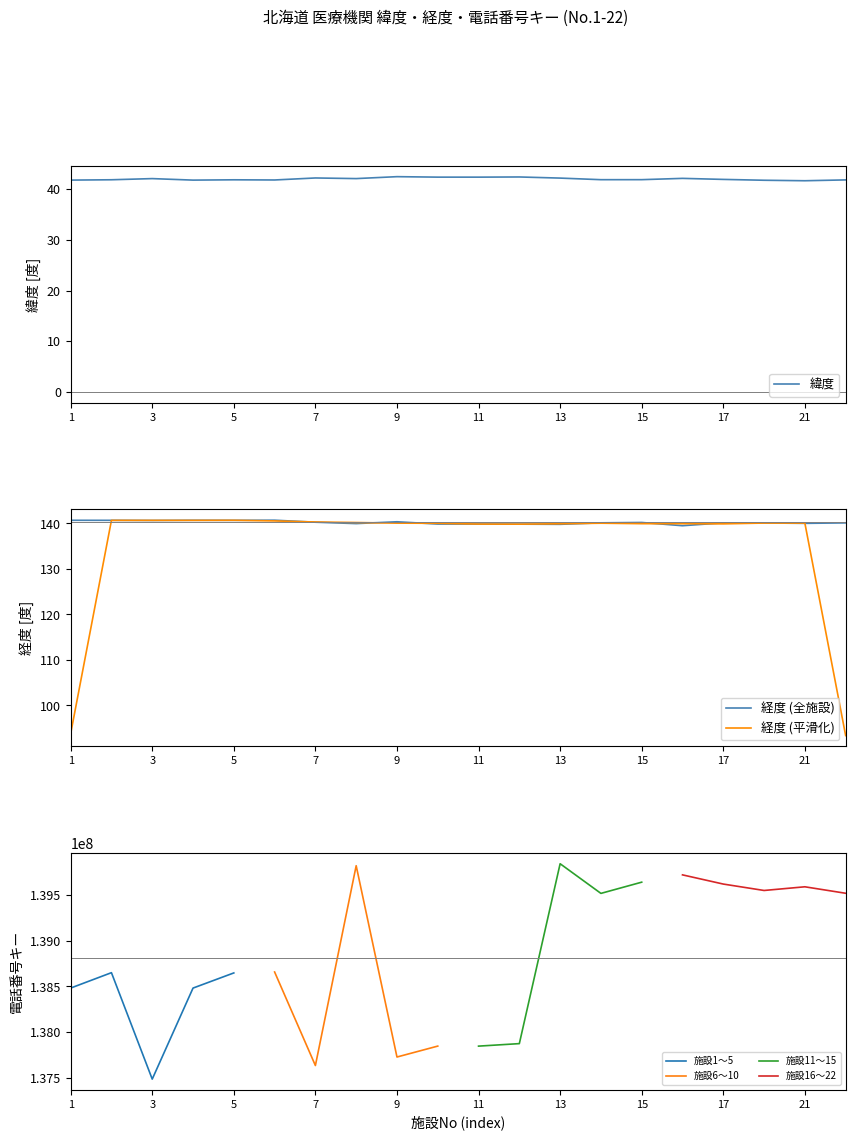

Is the value of 緯度 at 4 greater than the value of 経度 at 15?

No